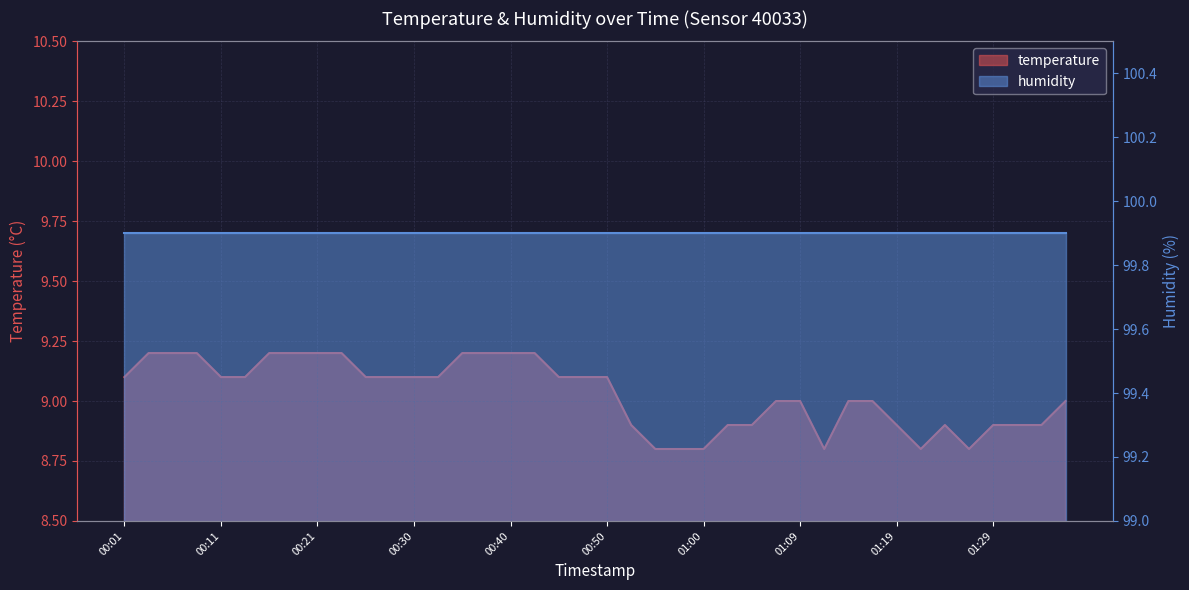

Rank the categories by value from lowest to highest.

00:55, 00:57, 01:00, 01:12, 01:22, 01:27, 00:52, 01:02, 01:05, 01:19, 01:24, 01:29, 01:31, 01:34, 01:07, 01:09, 01:14, 01:17, 01:36, 00:01, 00:11, 00:13, 00:26, 00:28, 00:30, 00:33, 00:45, 00:47, 00:50, 00:04, 00:06, 00:08, 00:16, 00:18, 00:21, 00:23, 00:35, 00:38, 00:40, 00:43